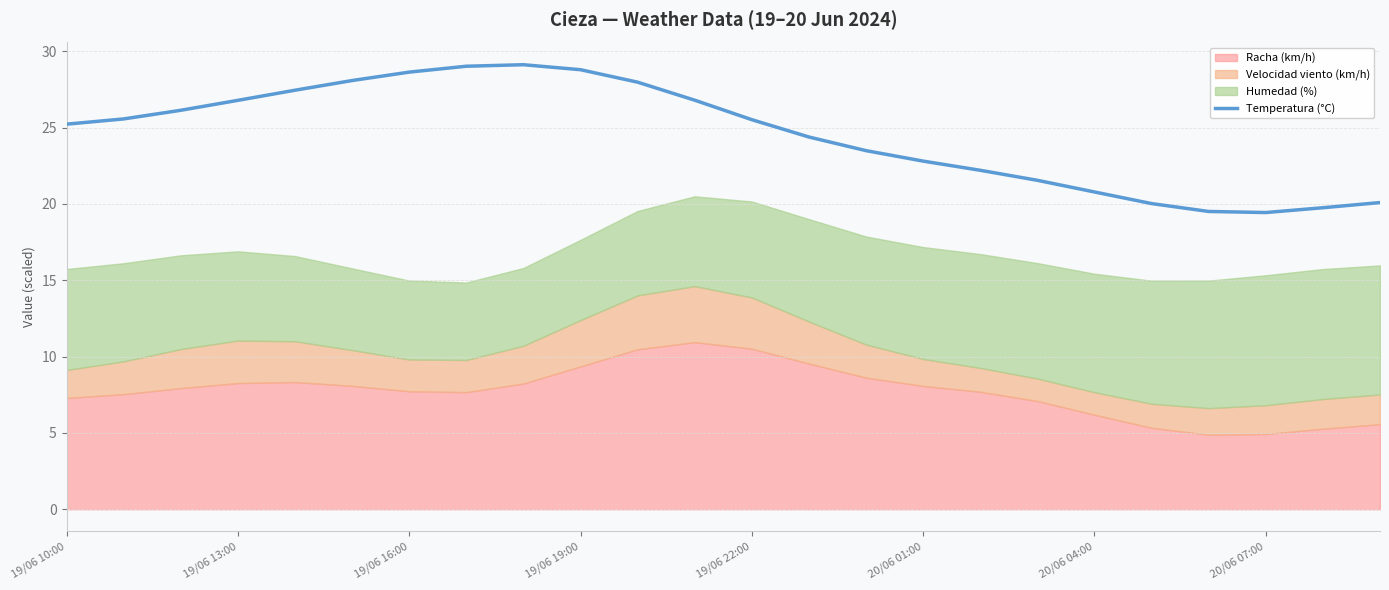

How many lines are shown in the chart?

1